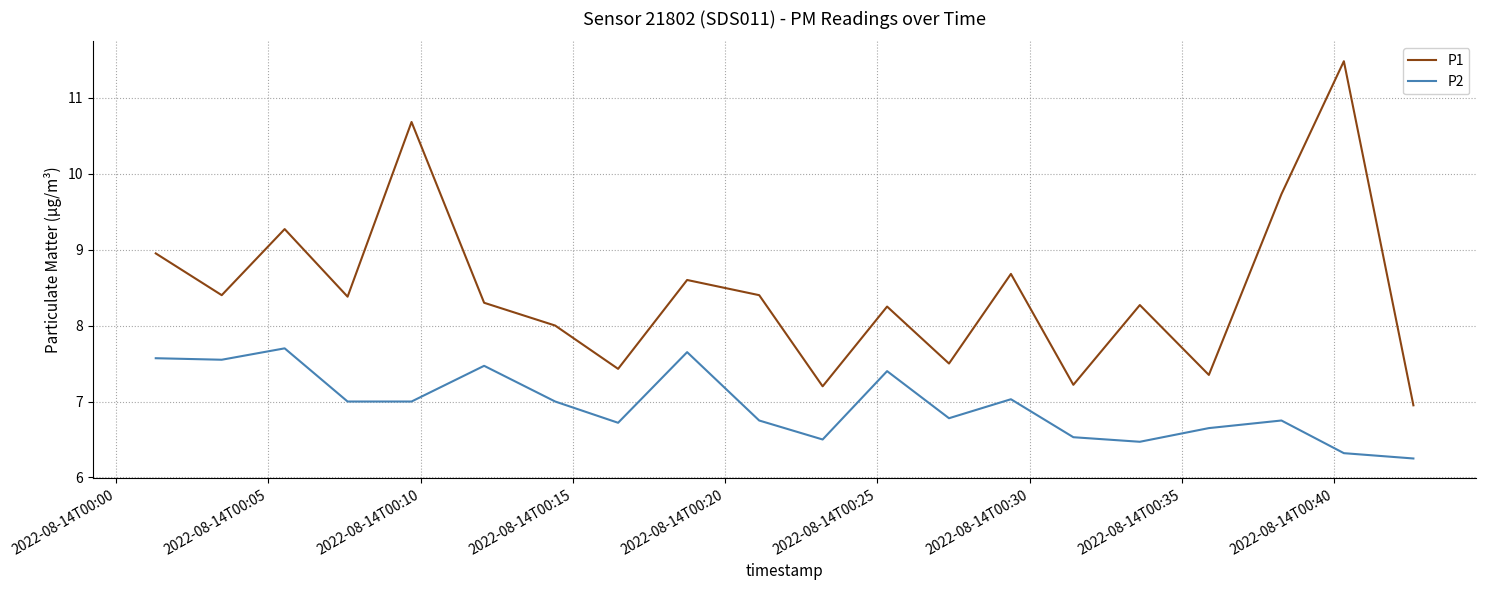

True or false: P1 and P2 intersect in this chart.

False